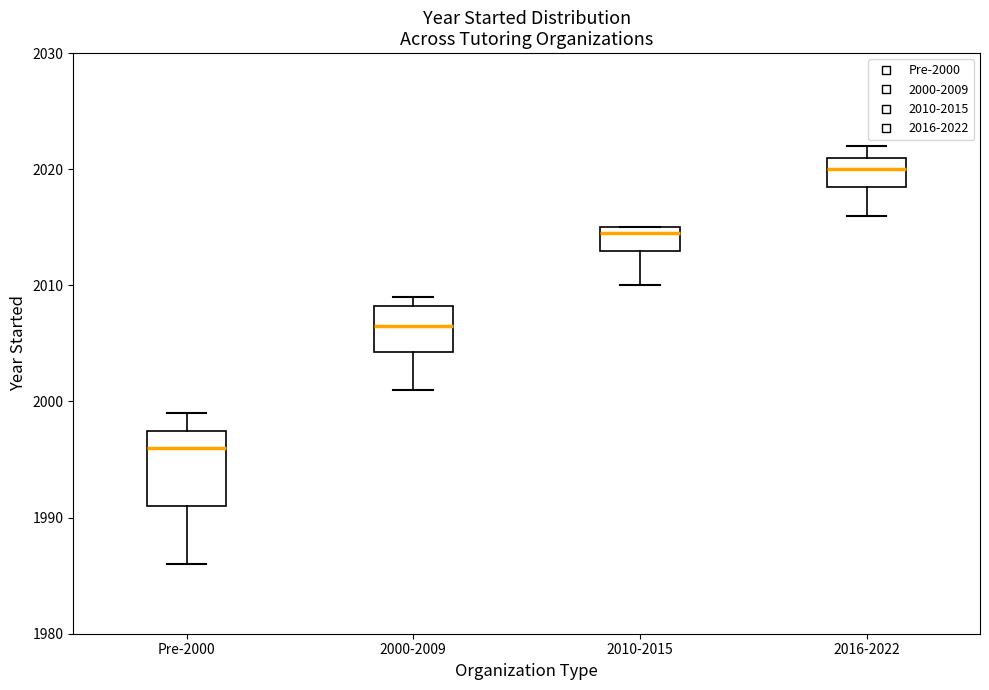

Where is the upper edge of the box for Pre-2000 on the y-axis? The values are not printed on the chart, so give them approximately, as read against the axis.

1998